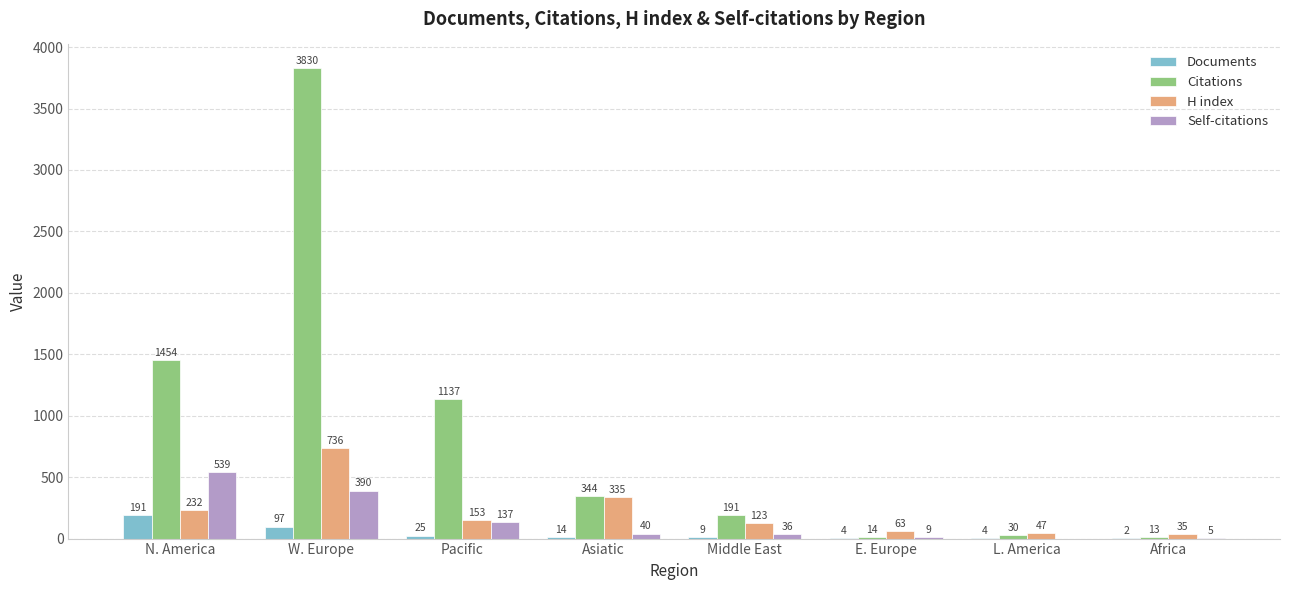

What are all the series names shown in the legend?

Documents, Citations, H index, Self-citations